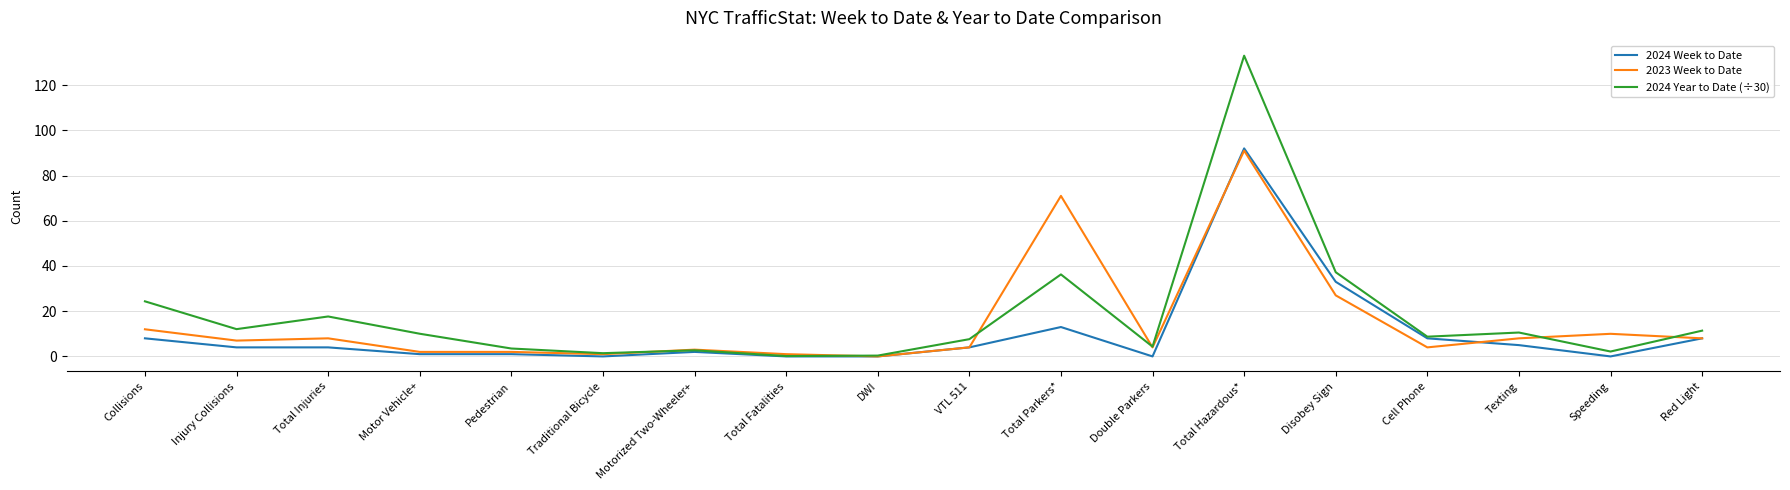

Count the number of data series in this chart.

3